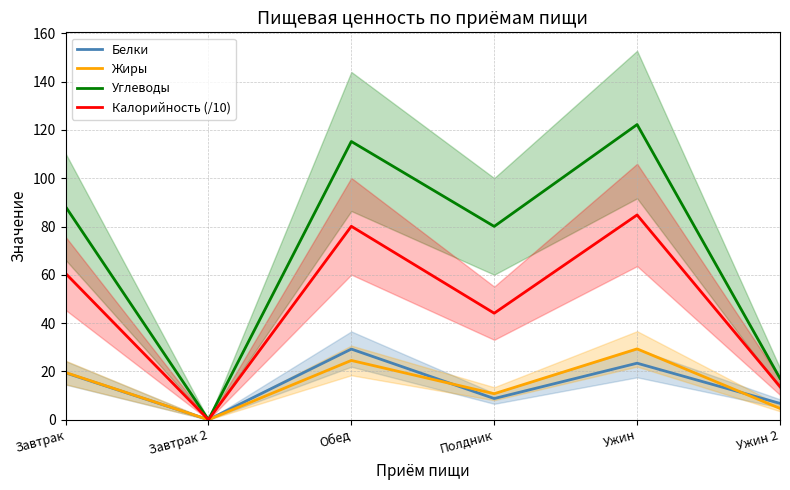

List the labels in order of Жиры value, largest first.

Ужин, Обед, Завтрак, Полдник, Ужин 2, Завтрак 2